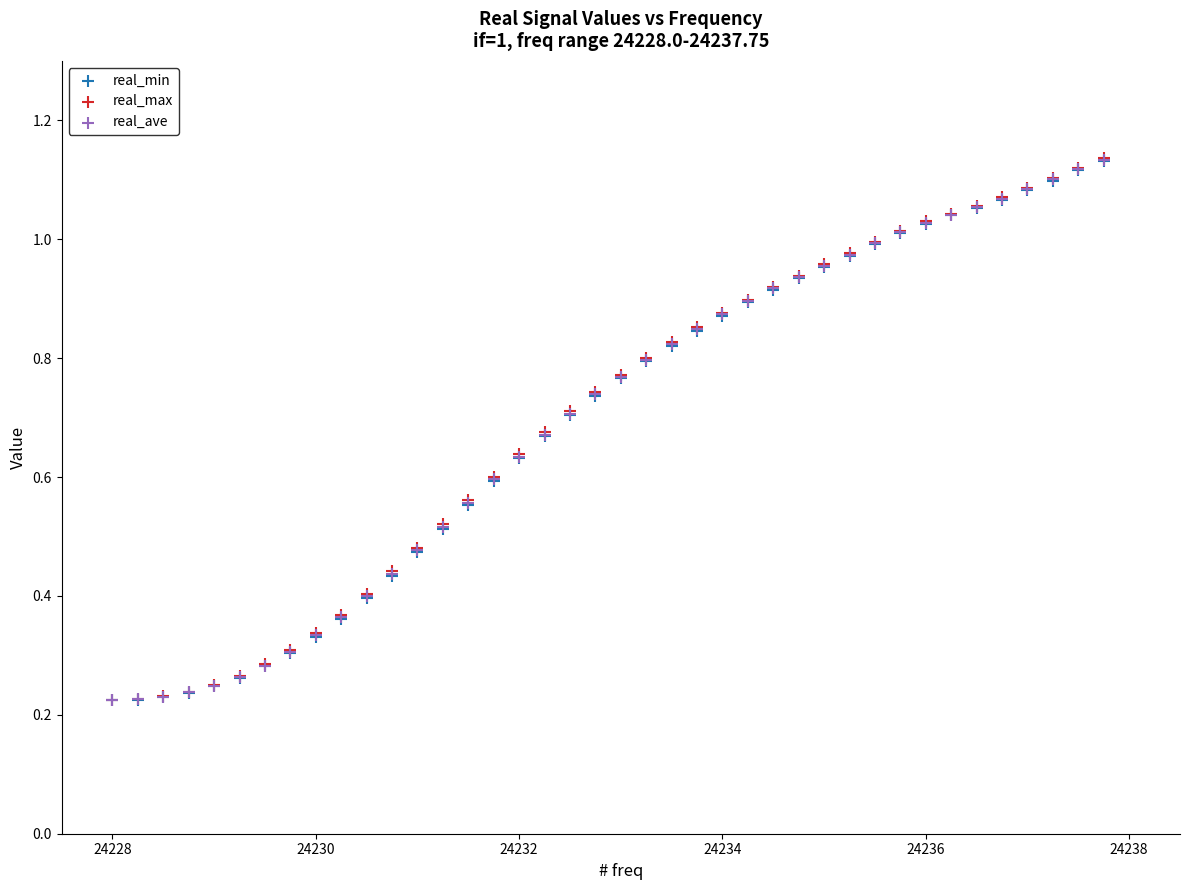

What are all the series names shown in the legend?

real_min, real_max, real_ave